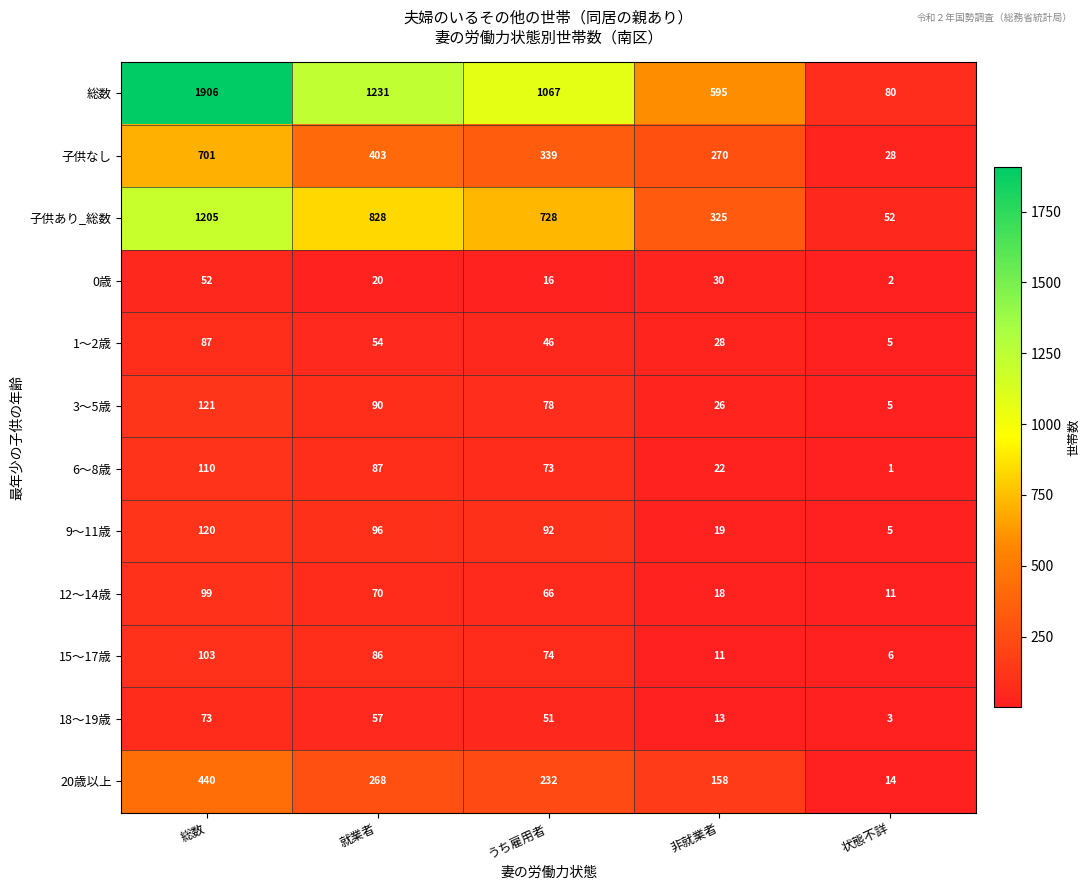

At how many categories does at least one series exceed 580?

4